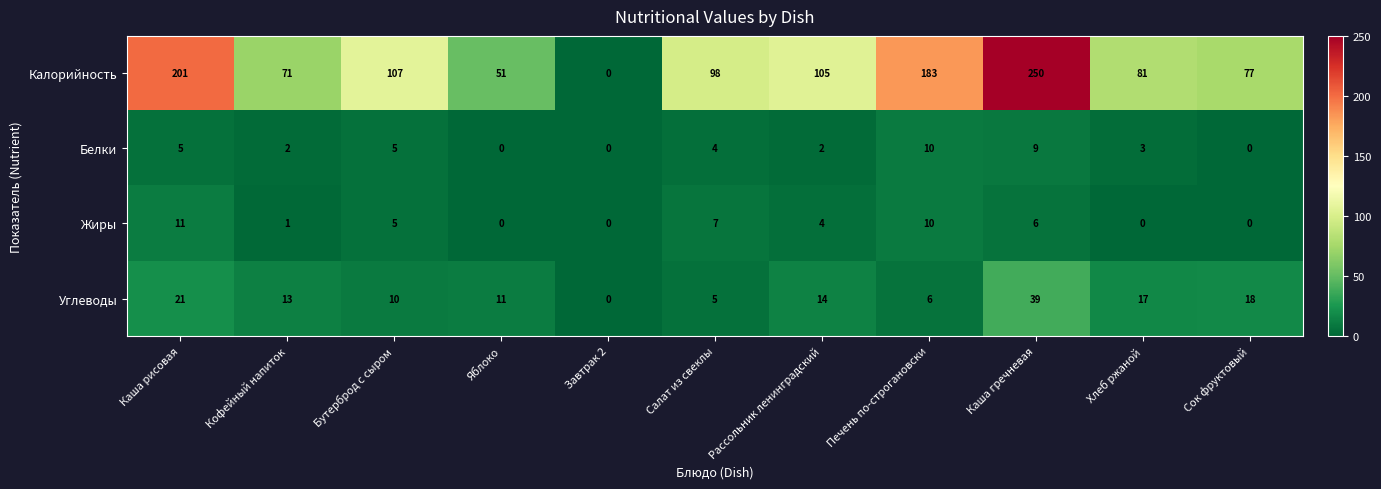

Rank the series at Каша гречневая from lowest to highest value.

Жиры, Белки, Углеводы, Калорийность